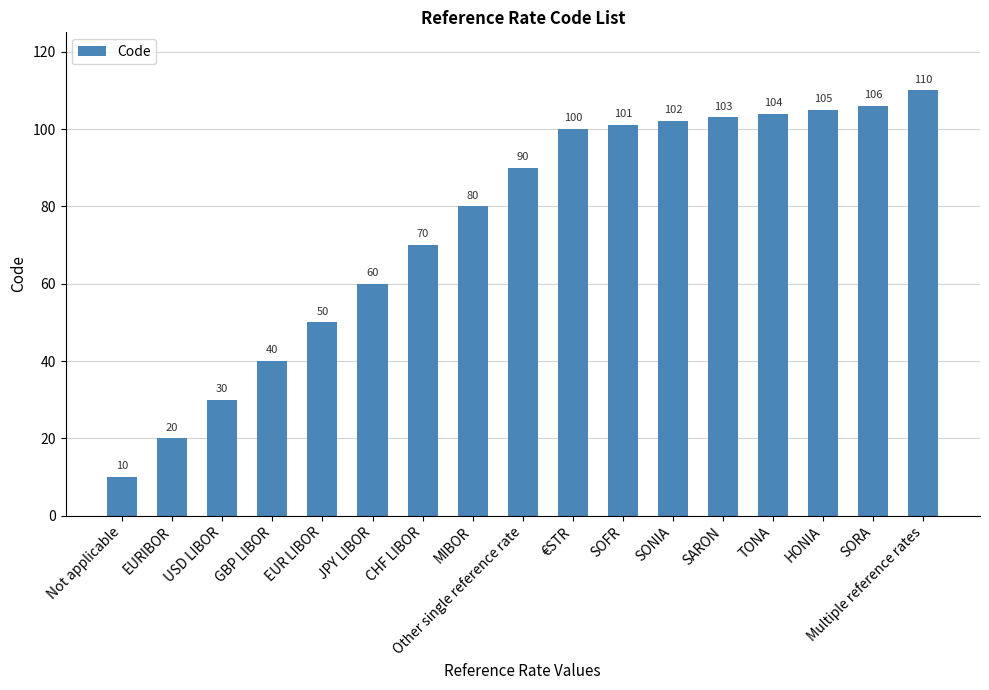

What is the greatest value displayed?

110